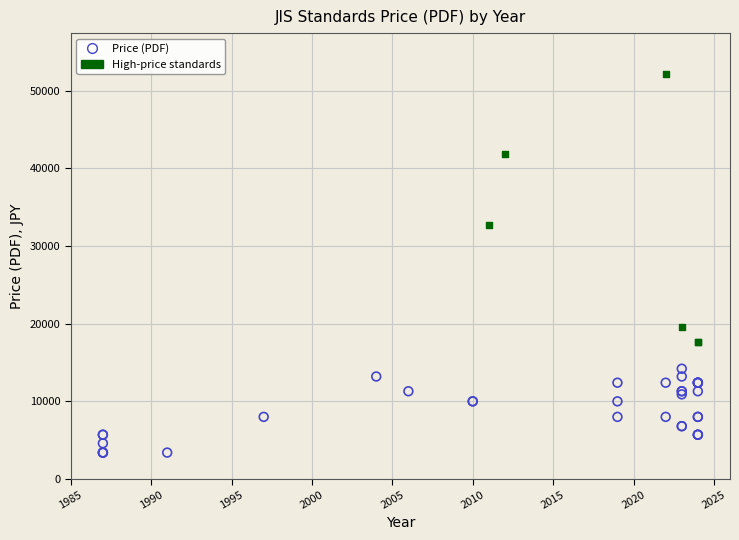

Which series has the largest Y range (max minus min)?

High-price standards